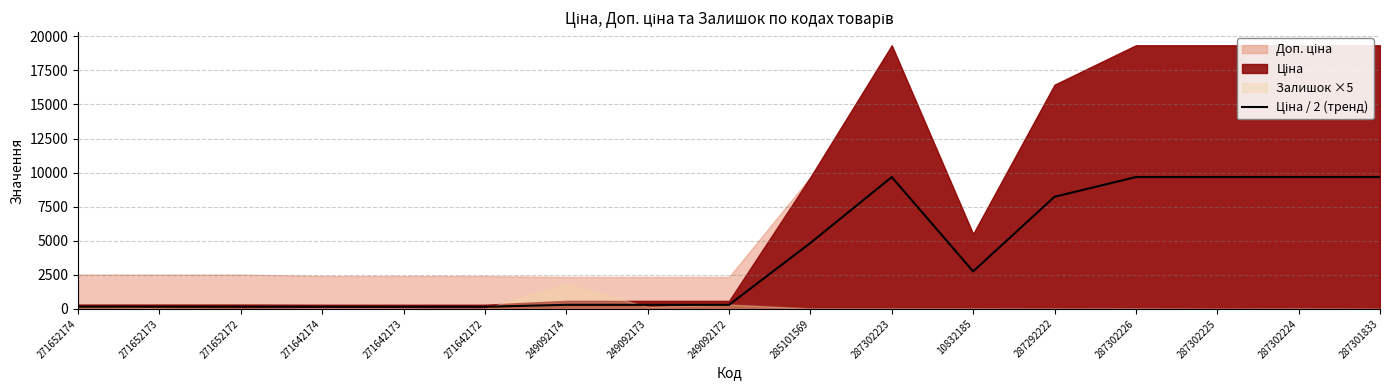

The value at 271652174 is 157.3. True or false?

True